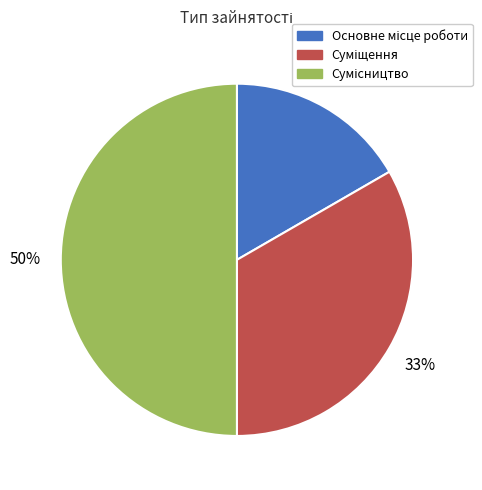

To the nearest percent, what is the difference between the largest and smallest slice percentages?

33%